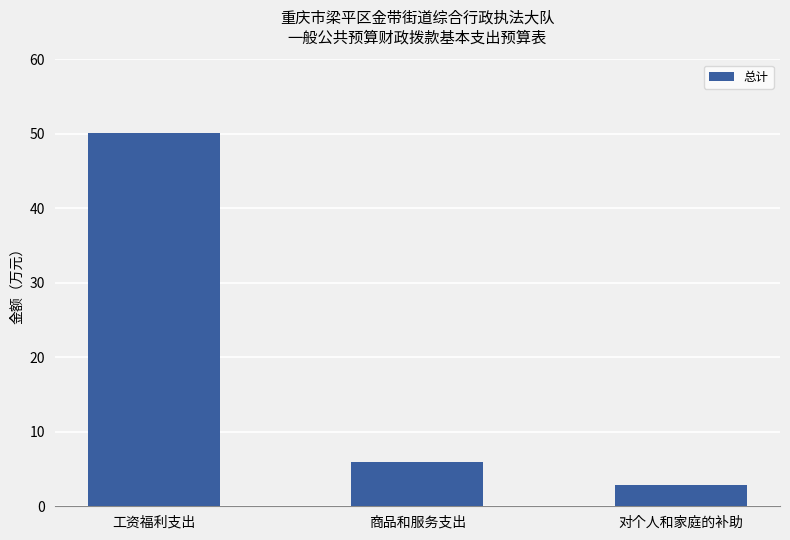

Is it true that the value at 对个人和家庭的补助 is 0.8?

False